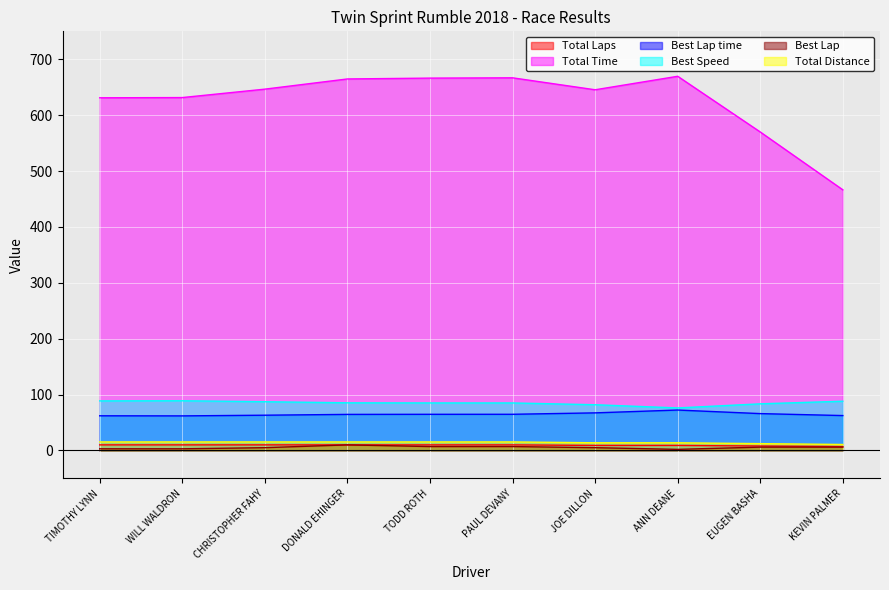

Between DONALD EHINGER and PAUL DEVANY, which is larger?

DONALD EHINGER